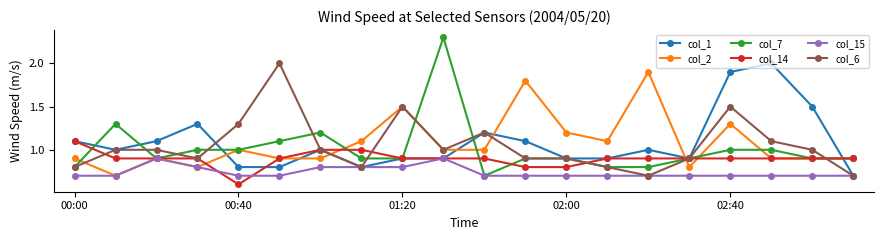

Which series has the largest range (max minus min)?

col_7